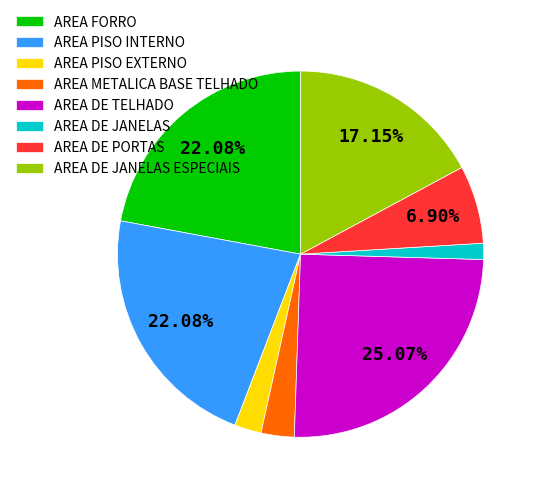

To the nearest percent, what is the combined percentage of AREA DE JANELAS and AREA DE JANELAS ESPECIAIS?

19%